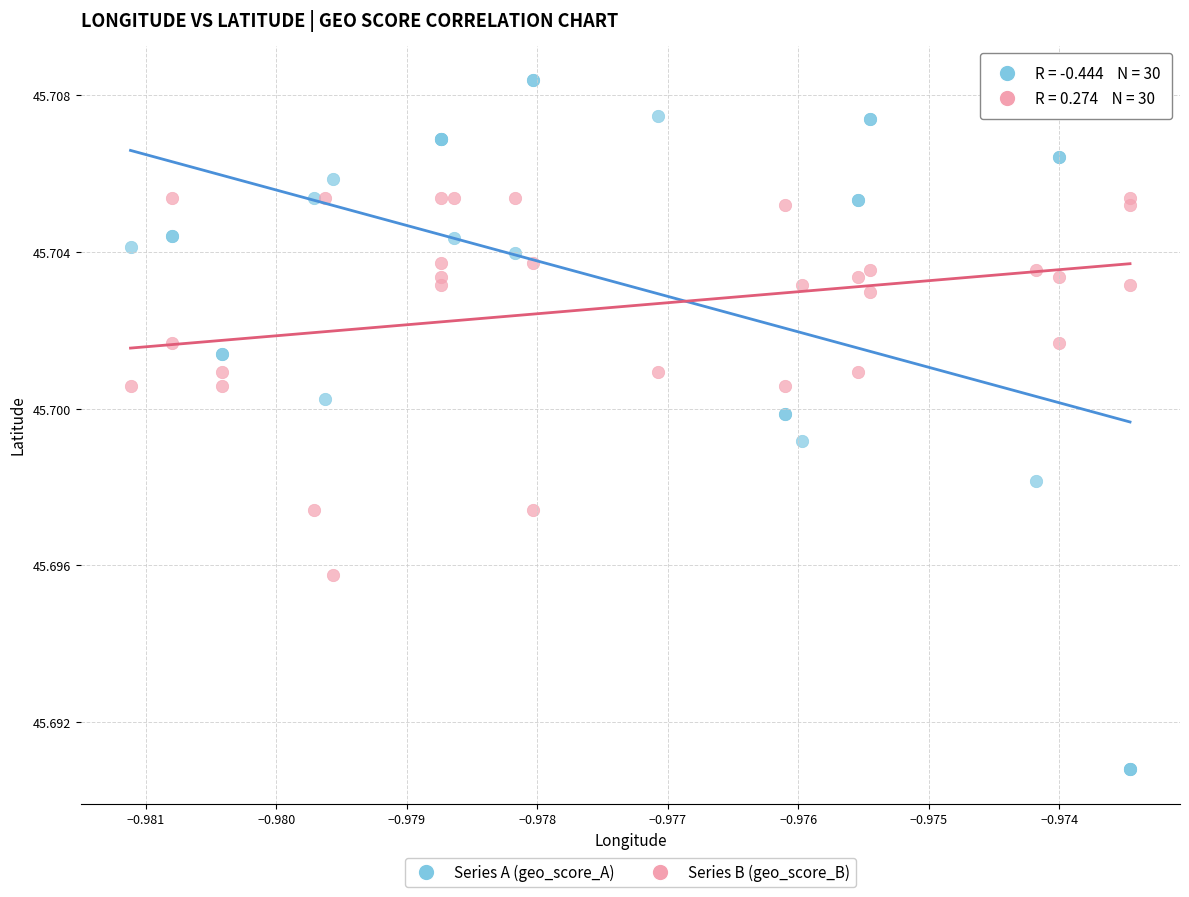

Which series contains the highest Y value?

Series A (geo_score_A)